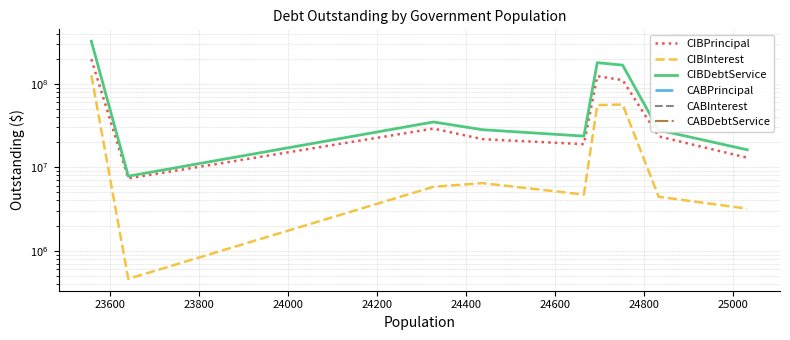

Does the chart have visible grid lines?

Yes